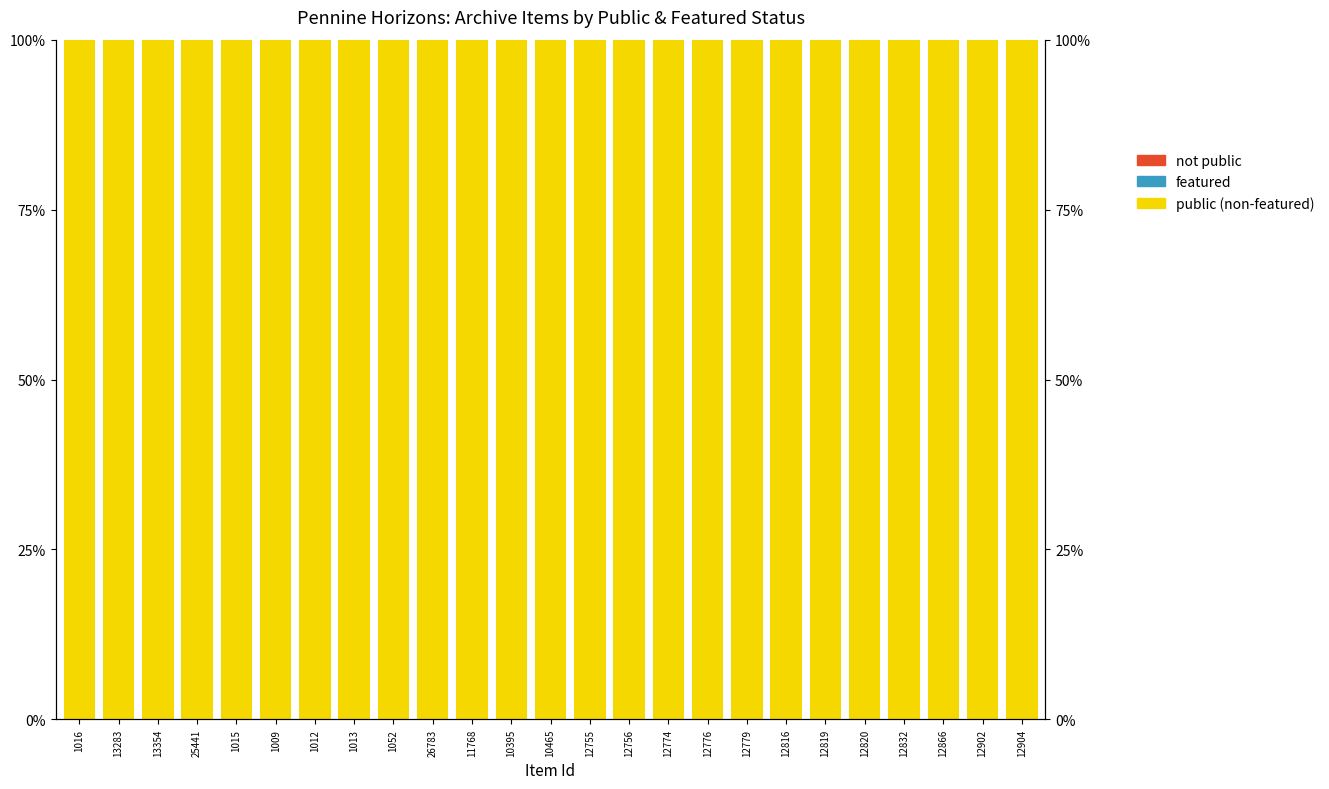

What is the spread (max minus min) of values at 12904?

100